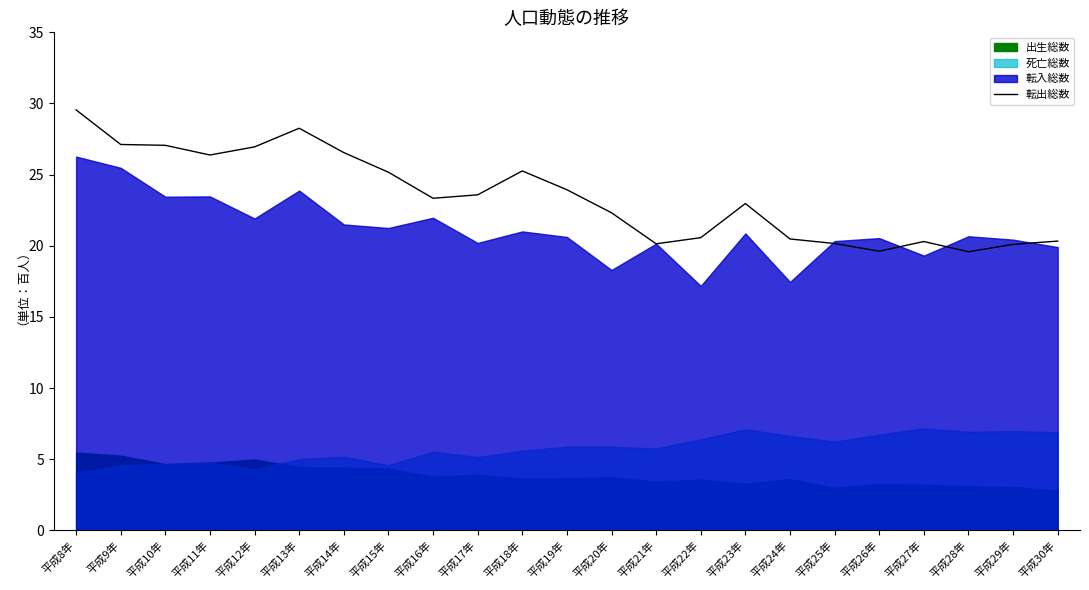

What is the label of the 16th point from the left?

平成23年